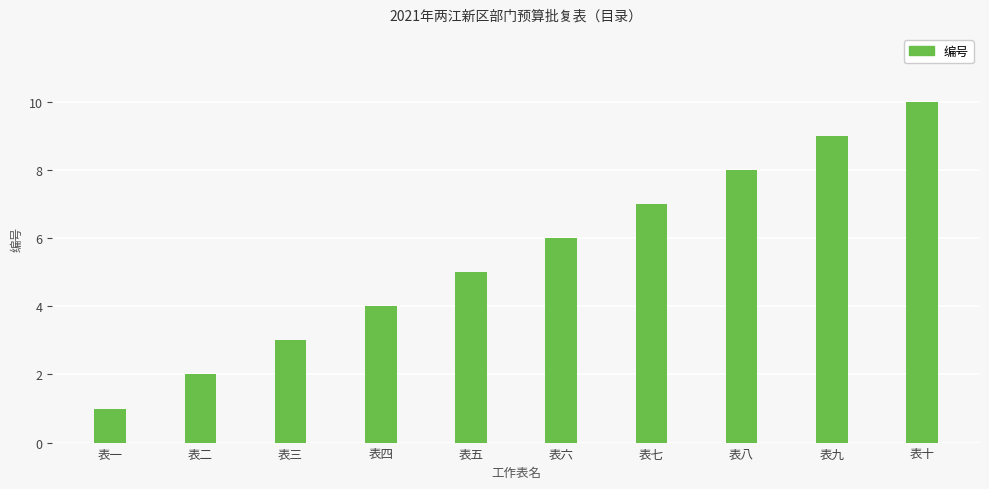

List the labels in order of value, smallest first.

表一, 表二, 表三, 表四, 表五, 表六, 表七, 表八, 表九, 表十